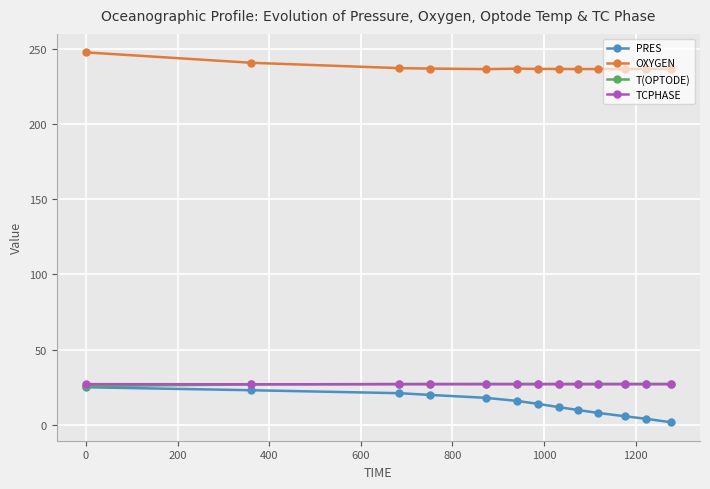

Count the number of data series in this chart.

4